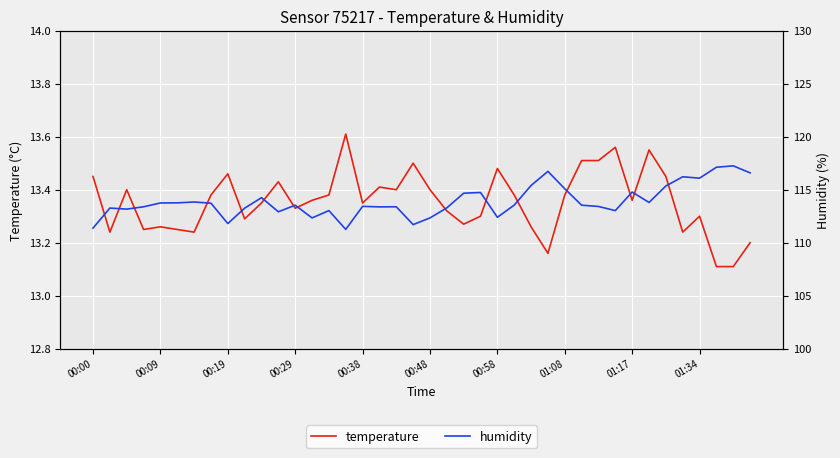

What is the sum of all temperature values?

534.2